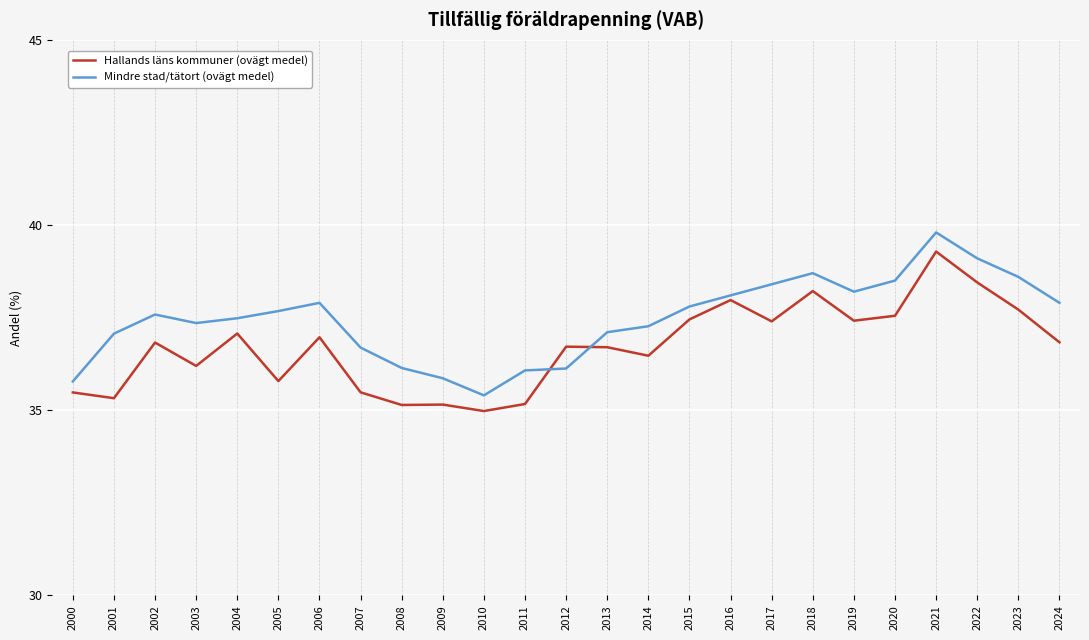

The value of Hallands läns kommuner (ovägt medel) at 2019 is 15.9. True or false?

False